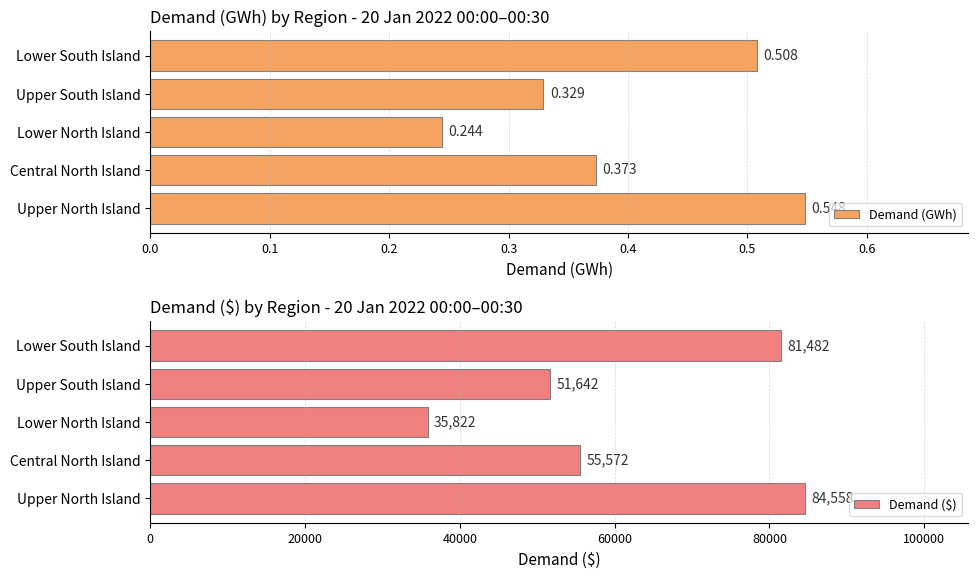

List the labels in order of Demand (GWh) value, smallest first.

Lower North Island, Upper South Island, Central North Island, Lower South Island, Upper North Island